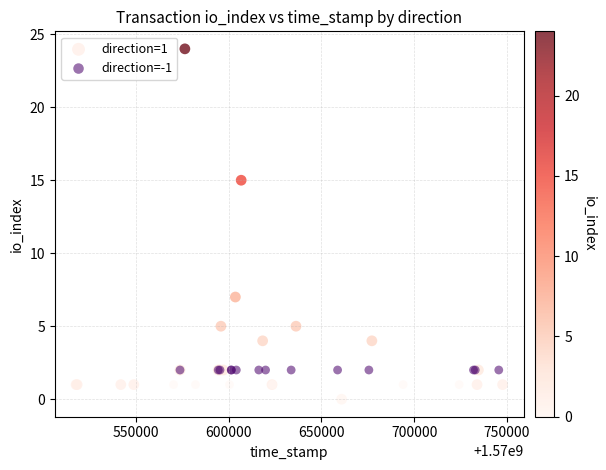

Which series contains the highest Y value?

direction=1